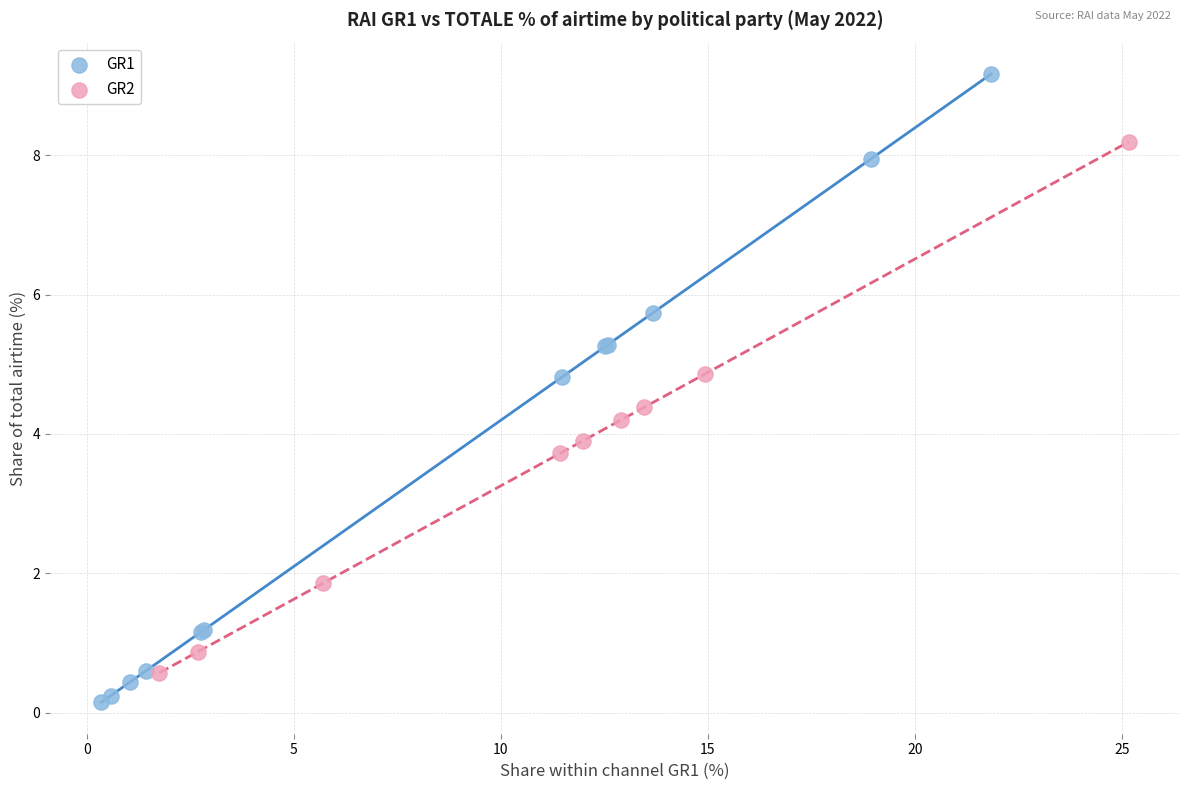

Which series contains the lowest Y value?

GR1